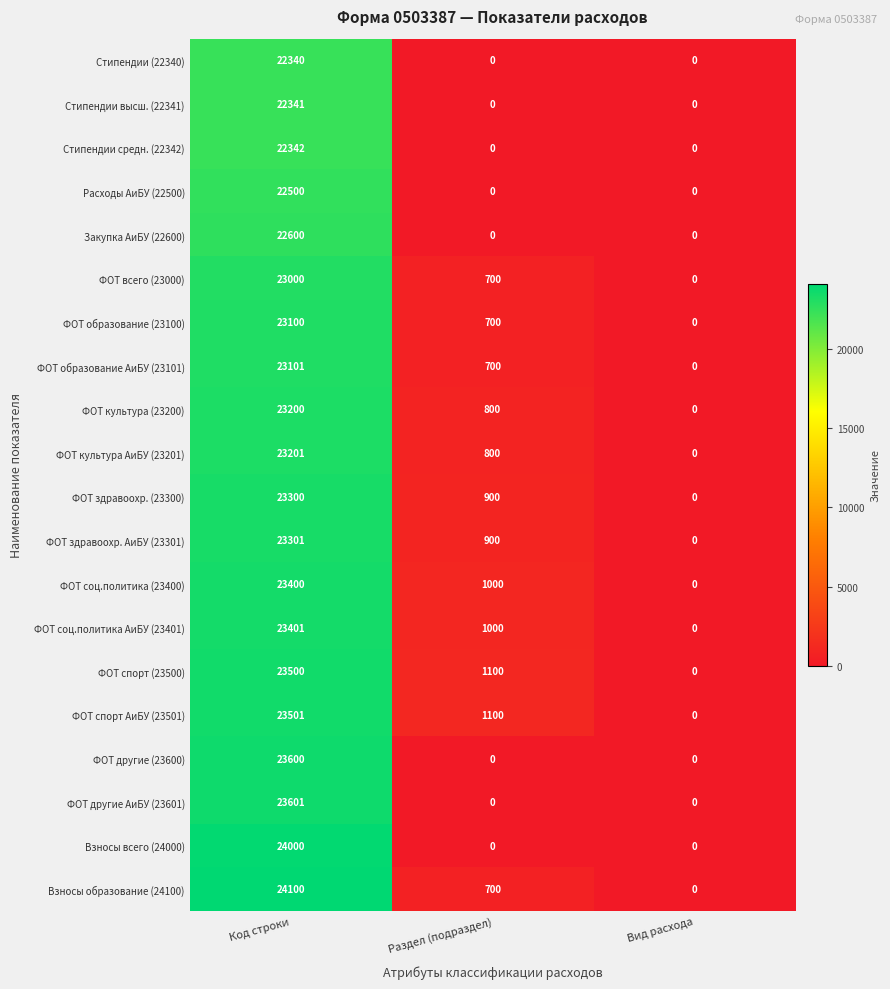

True or false: Закупка АиБУ (22600) has a value of -9872 at Раздел (подраздел).

False